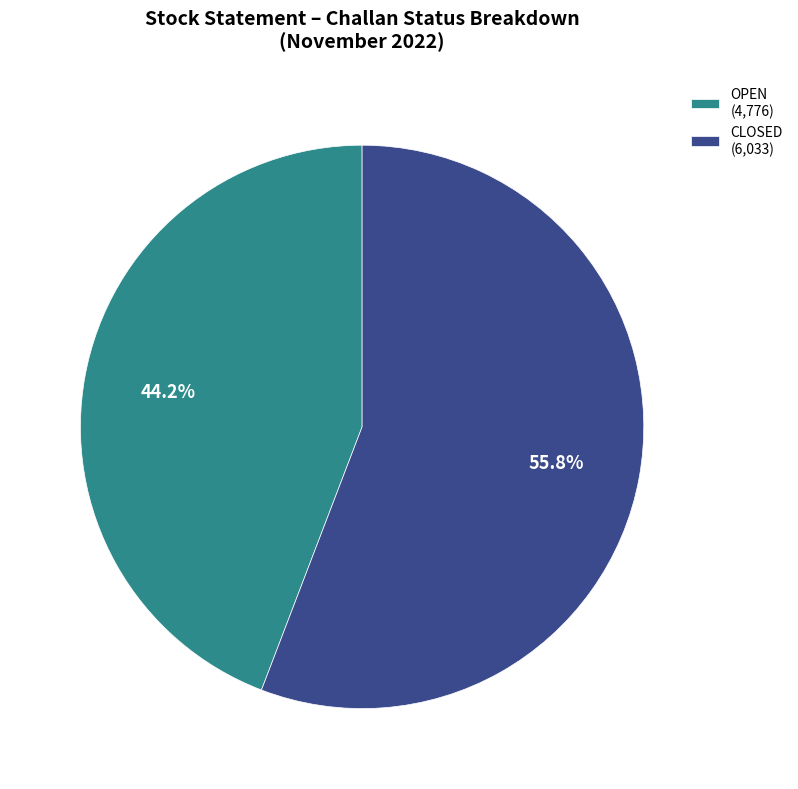

What percentage do OPEN (4,776) and CLOSED (6,033) together represent?

100.0%